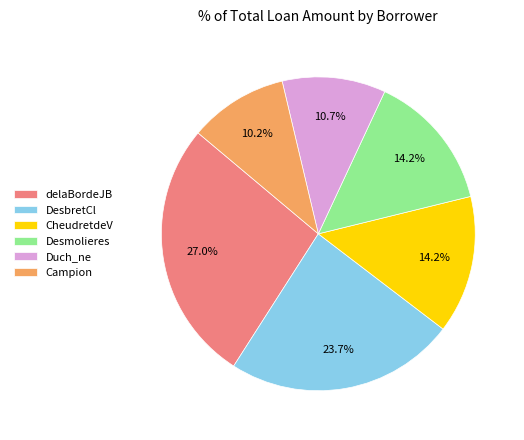

To the nearest percent, what is the difference between the DesbretCl and delaBordeJB slice percentages?

3%